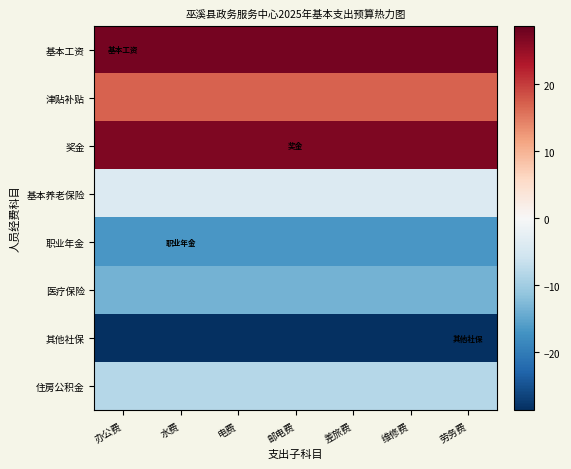

Reading left to right, transcribe all the data shown in this chart.

基本工资: 办公费=27.5	水费=27.5	电费=27.5	邮电费=27.5	差旅费=27.5	维修费=27.5	劳务费=27.5
津贴补贴: 办公费=17.0	水费=17.0	电费=17.0	邮电费=17.0	差旅费=17.0	维修费=17.0	劳务费=17.0
奖金: 办公费=26.8	水费=26.8	电费=26.8	邮电费=26.8	差旅费=26.8	维修费=26.8	劳务费=26.8
基本养老保险: 办公费=-4.0	水费=-4.0	电费=-4.0	邮电费=-4.0	差旅费=-4.0	维修费=-4.0	劳务费=-4.0
职业年金: 办公费=-16.8	水费=-16.8	电费=-16.8	邮电费=-16.8	差旅费=-16.8	维修费=-16.8	劳务费=-16.8
医疗保险: 办公费=-13.6	水费=-13.6	电费=-13.6	邮电费=-13.6	差旅费=-13.6	维修费=-13.6	劳务费=-13.6
其他社保: 办公费=-28.8	水费=-28.8	电费=-28.8	邮电费=-28.8	差旅费=-28.8	维修费=-28.8	劳务费=-28.8
住房公积金: 办公费=-8.2	水费=-8.2	电费=-8.2	邮电费=-8.2	差旅费=-8.2	维修费=-8.2	劳务费=-8.2